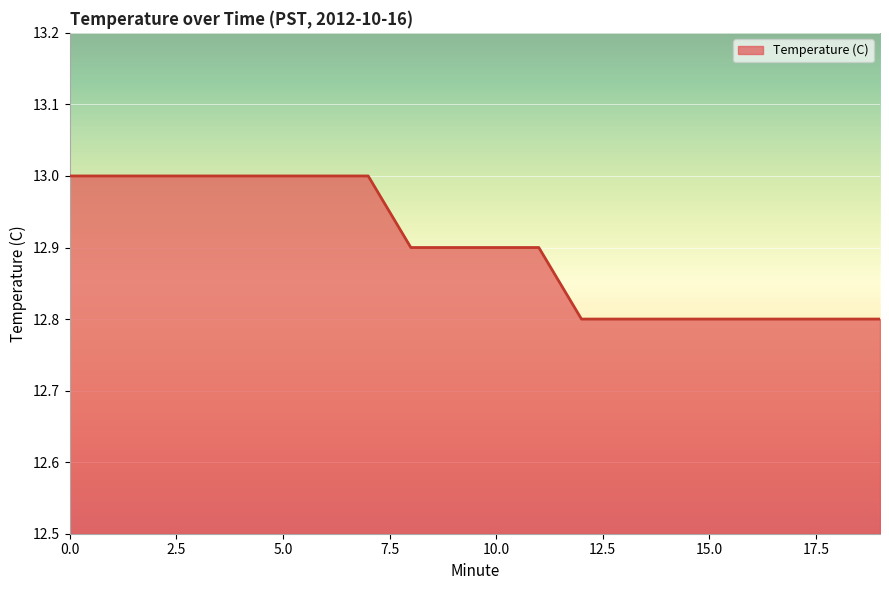

What is the smallest value displayed?

12.8